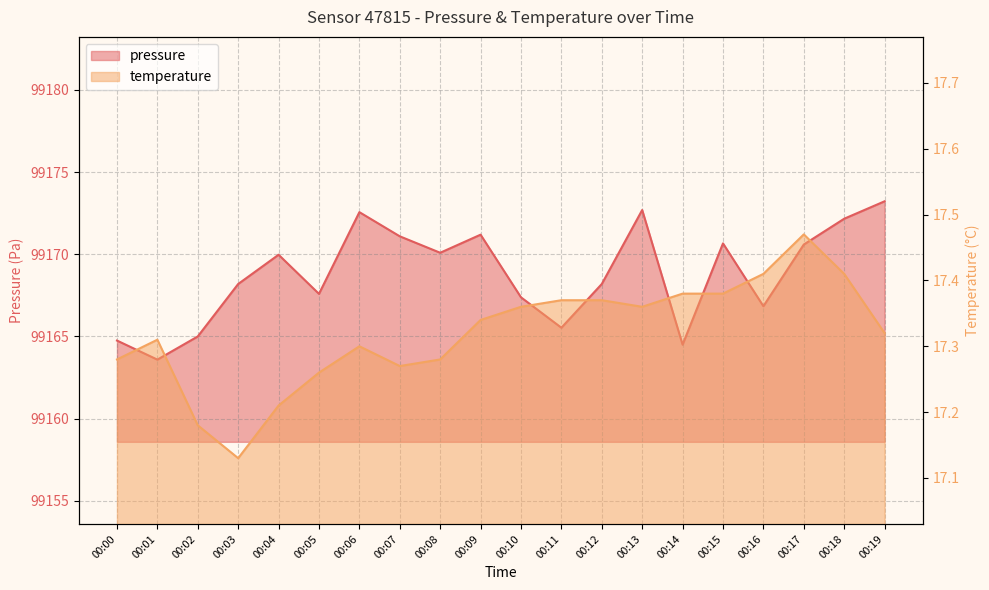

Reading right to left, list all the values displayed in this chart.

pressure: 99173.2	99172.2	99170.6	99166.8	99170.7	99164.5	99172.7	99168.2	99165.5	99167.4	99171.2	99170.1	99171.1	99172.6	99167.6	99170.0	99168.2	99165.0	99163.6	99164.8
temperature: 17.3	17.4	17.5	17.4	17.4	17.4	17.4	17.4	17.4	17.4	17.3	17.3	17.3	17.3	17.3	17.2	17.1	17.2	17.3	17.3